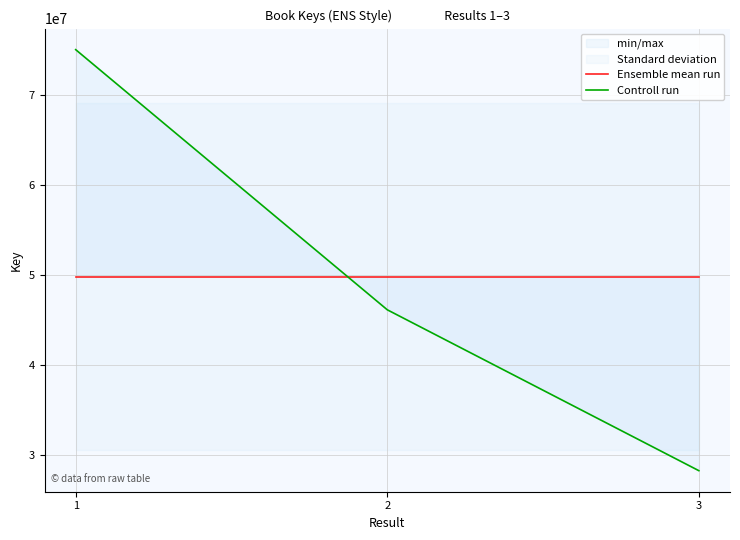

True or false: Controll run has a value of 46146797 at 2.

True